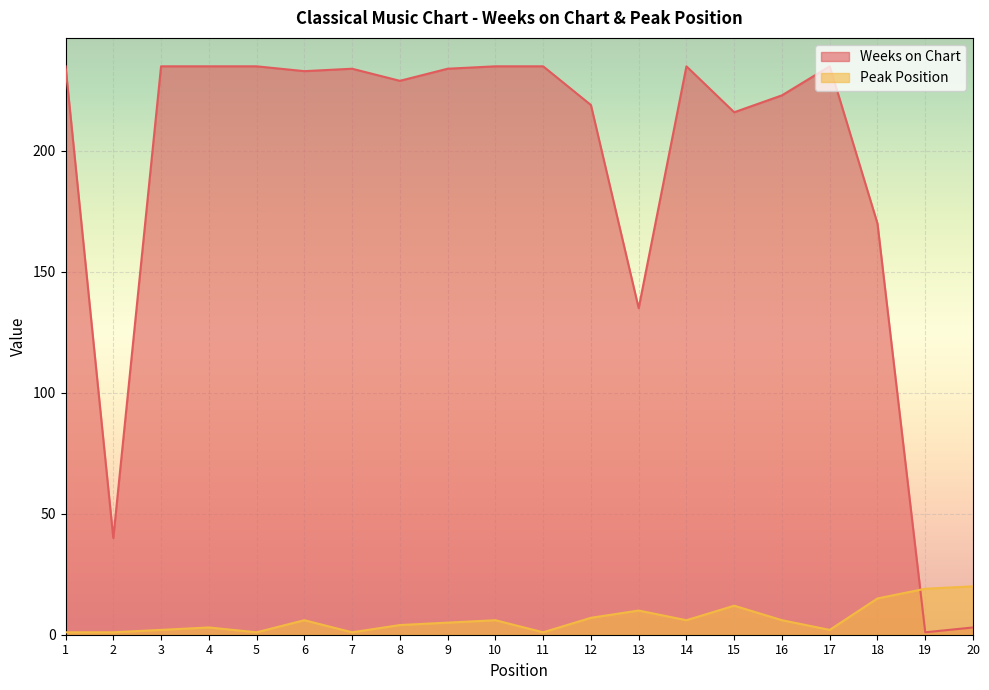

Reading left to right, extract all data points from this chart.

Weeks on Chart: 235	40	235	235	235	233	234	229	234	235	235	219	135	235	216	223	235	170	1	3
Peak Position: 1	1	2	3	1	6	1	4	5	6	1	7	10	6	12	6	2	15	19	20